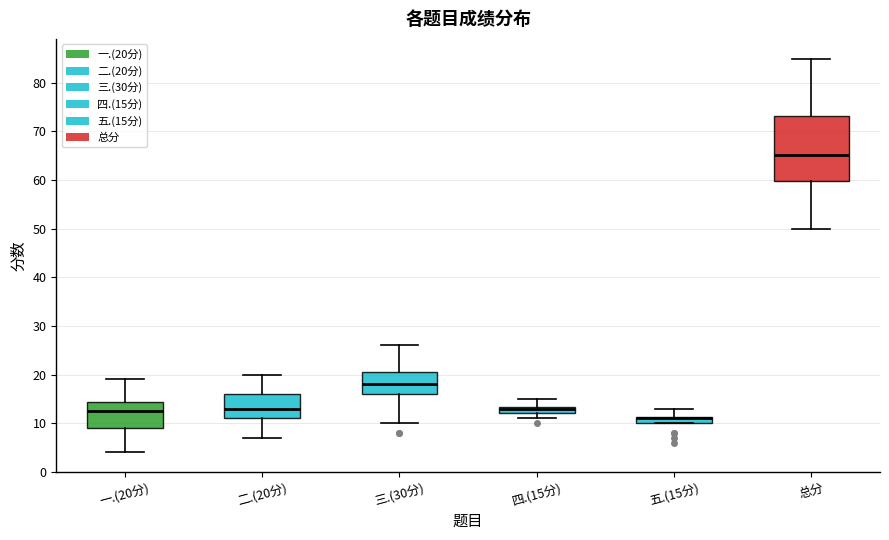

Which box is the tallest, from its lower edge to its upper edge?

总分